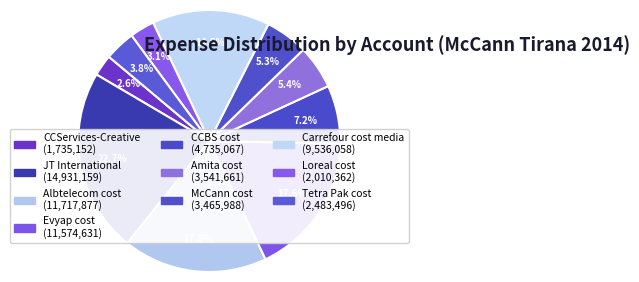

To the nearest percent, what is the difference between the Albtelecom cost and McCann cost slice percentages?

13%